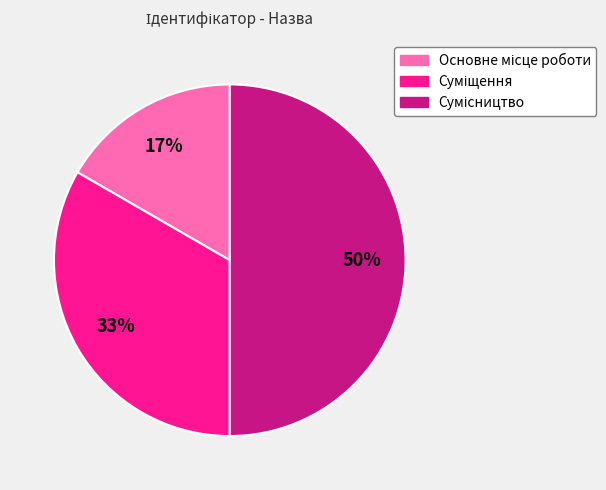

To the nearest percent, what is the average slice percentage?

33%